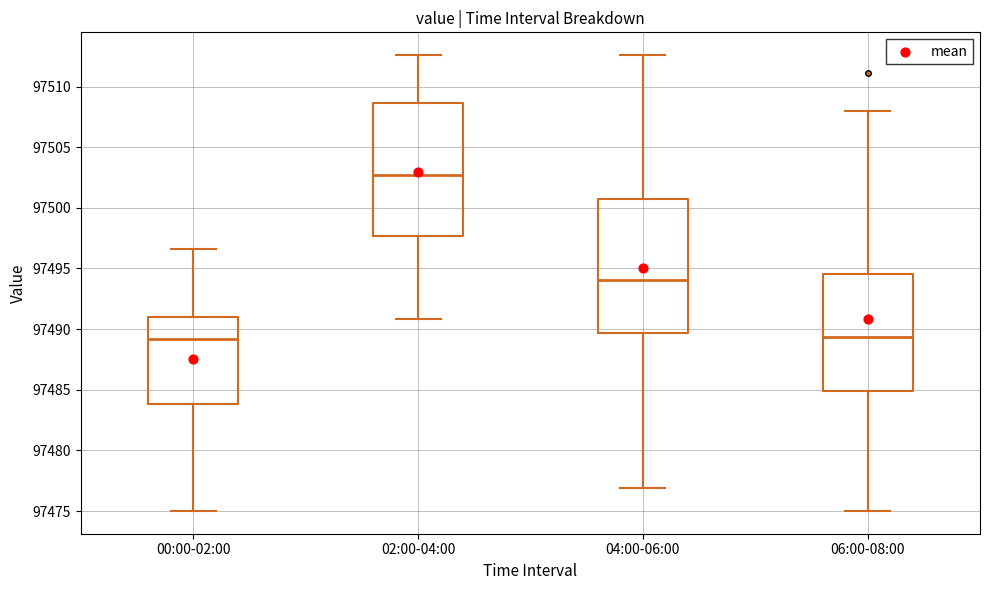

Reading left to right, transcribe this box plot: for each box, give where its median line is, the range the box spans, and where its two whiskers end, as read against the y-axis. The values are not printed on the chart, so give them approximately, as read against the axis.

00:00-02:00: median 97489.0, box 97484.0 to 97491.0, whiskers 97475.0 to 97496.5
02:00-04:00: median 97502.5, box 97497.5 to 97508.5, whiskers 97491.0 to 97512.5
04:00-06:00: median 97494.0, box 97489.5 to 97500.5, whiskers 97477.0 to 97512.5
06:00-08:00: median 97489.5, box 97485.0 to 97494.5, whiskers 97475.0 to 97508.0